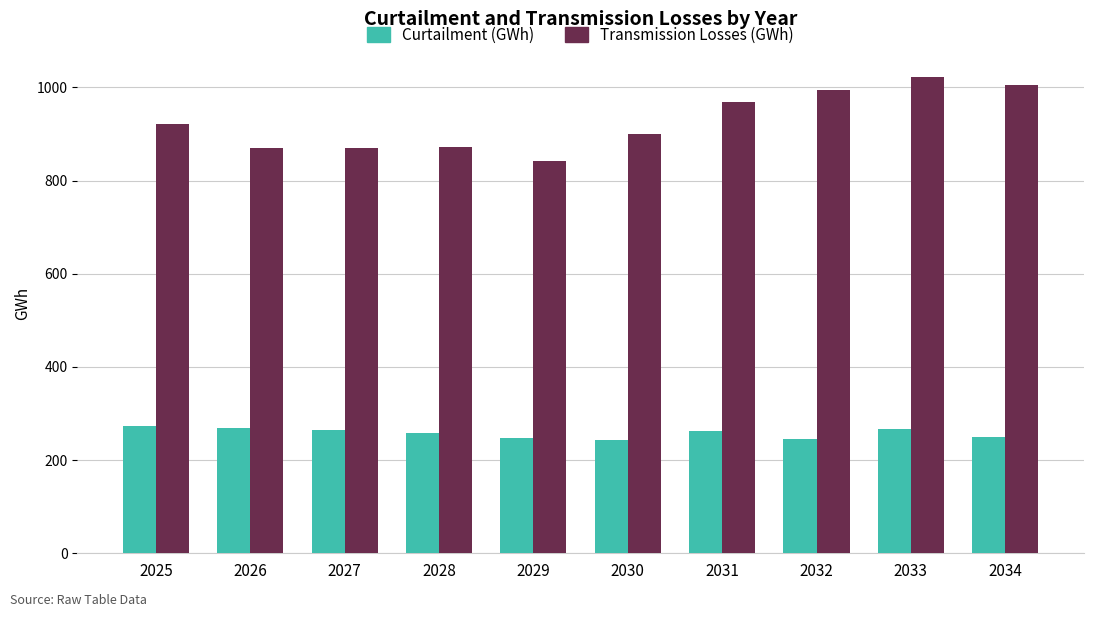

Which series has the largest range (max minus min)?

Transmission Losses (GWh)